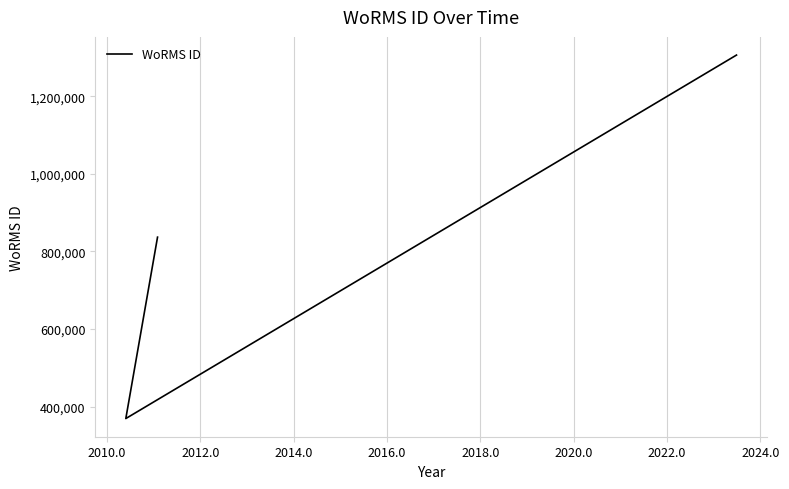

How many values are between 369378 and 836917?

4